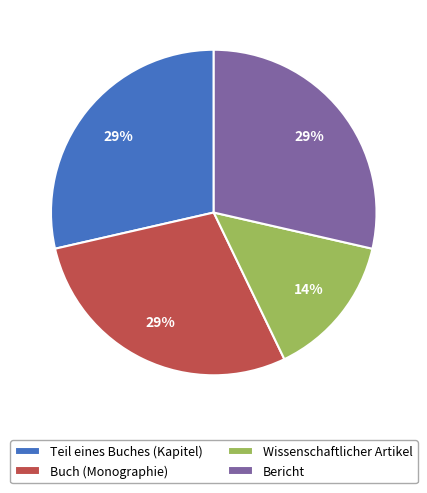

Is there a majority slice in this chart?

No